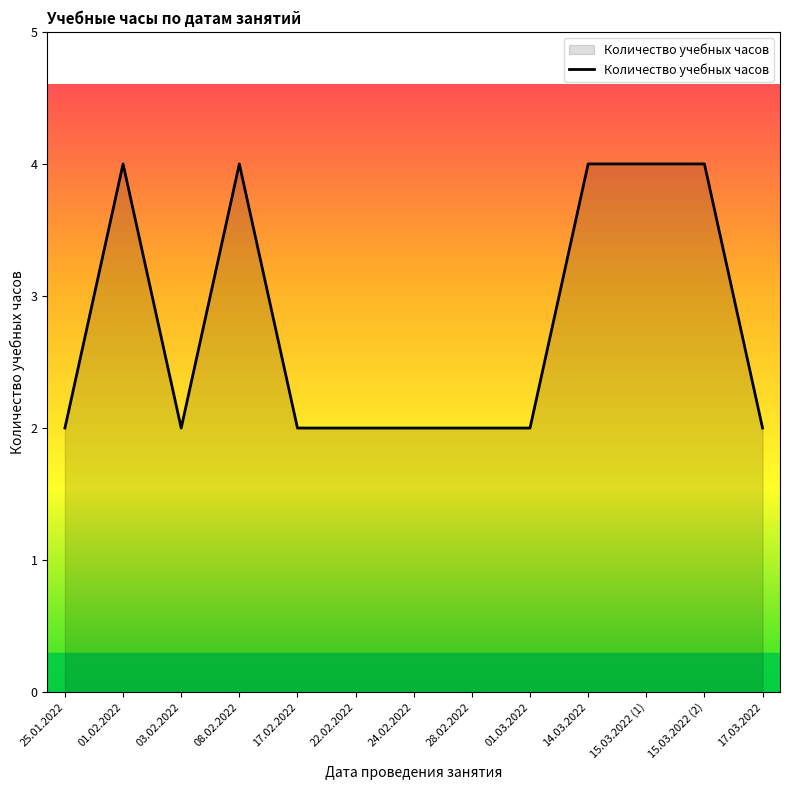

What position from the left is 15.03.2022 (1)?

11